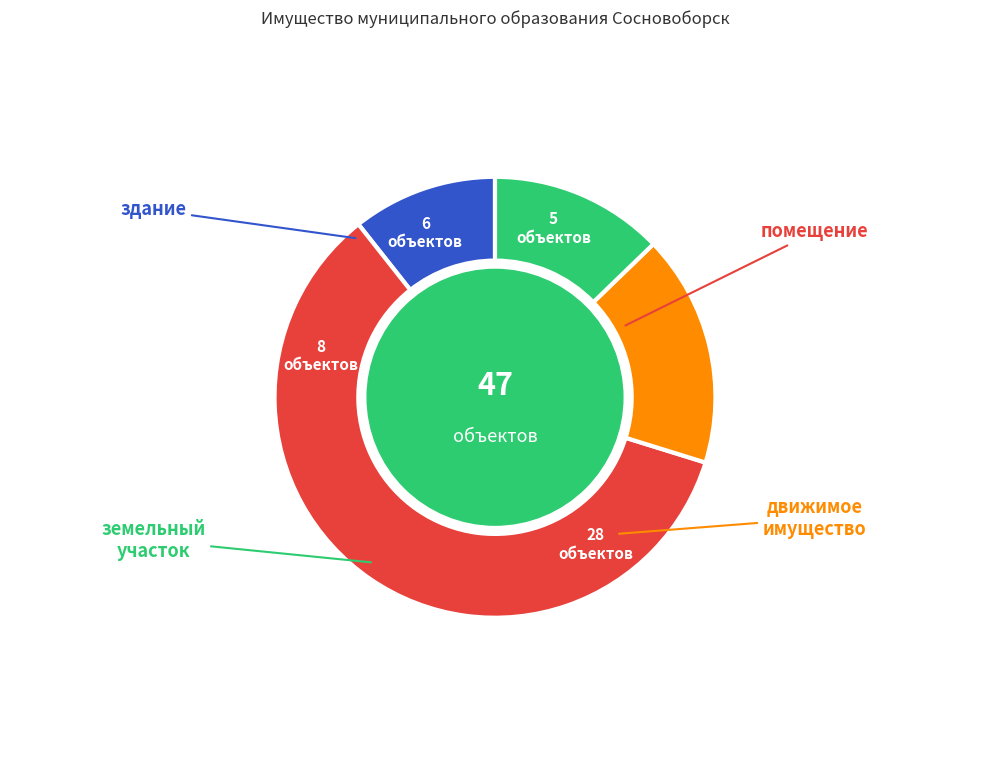

Does any single category account for the majority?

Yes